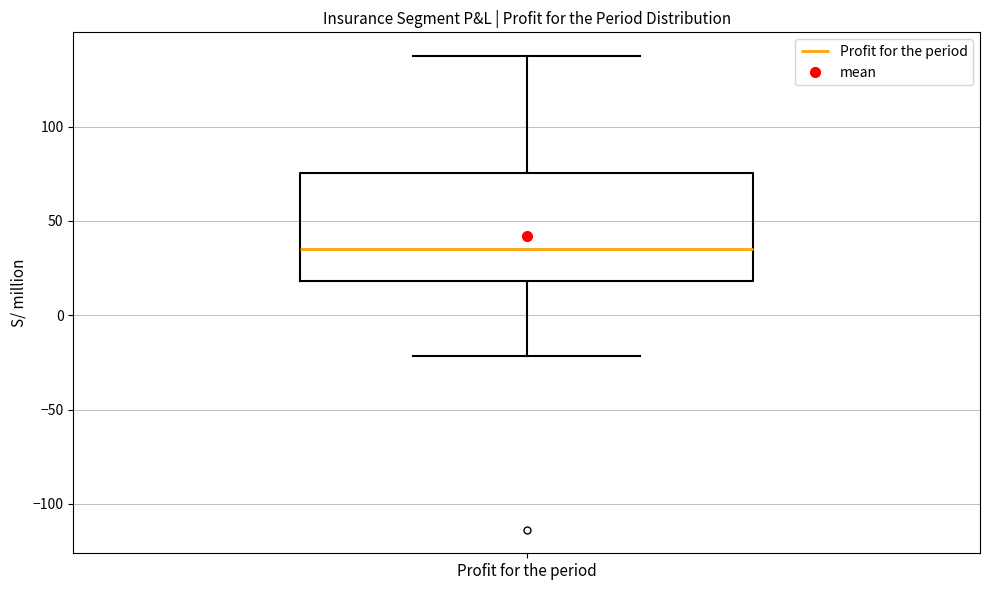

Read this box plot against the y-axis: the position of the median line, the range covered by the box, and the ends of both whiskers. The values are not printed on the chart, so give them approximately, as read against the axis.

median 35, box 20 to 75, whiskers -20 to 135